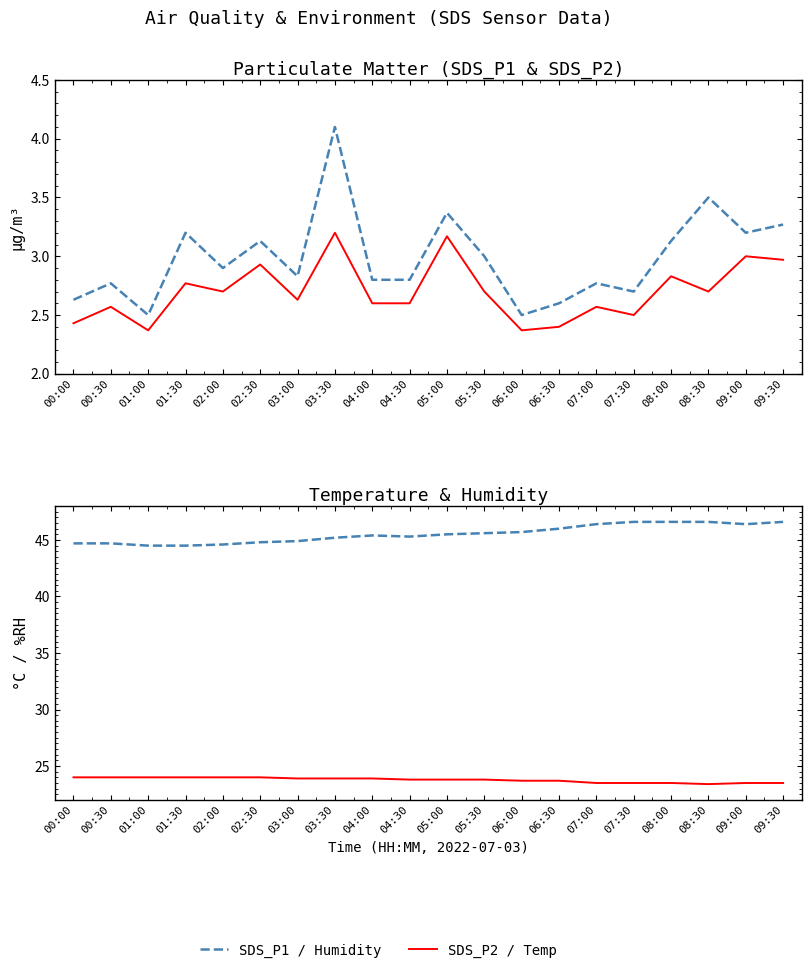

What is the minimum value shown in the chart?

2.4